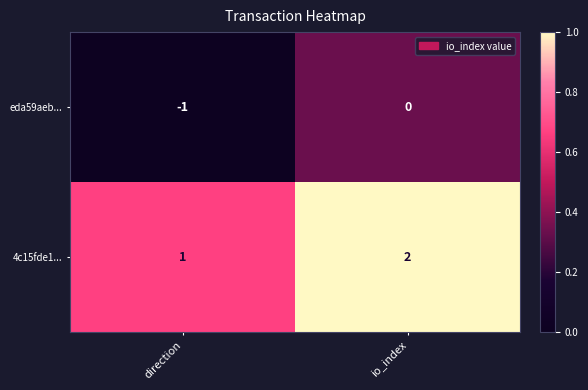

At which label is 4c15fde1... closest to 1?

direction